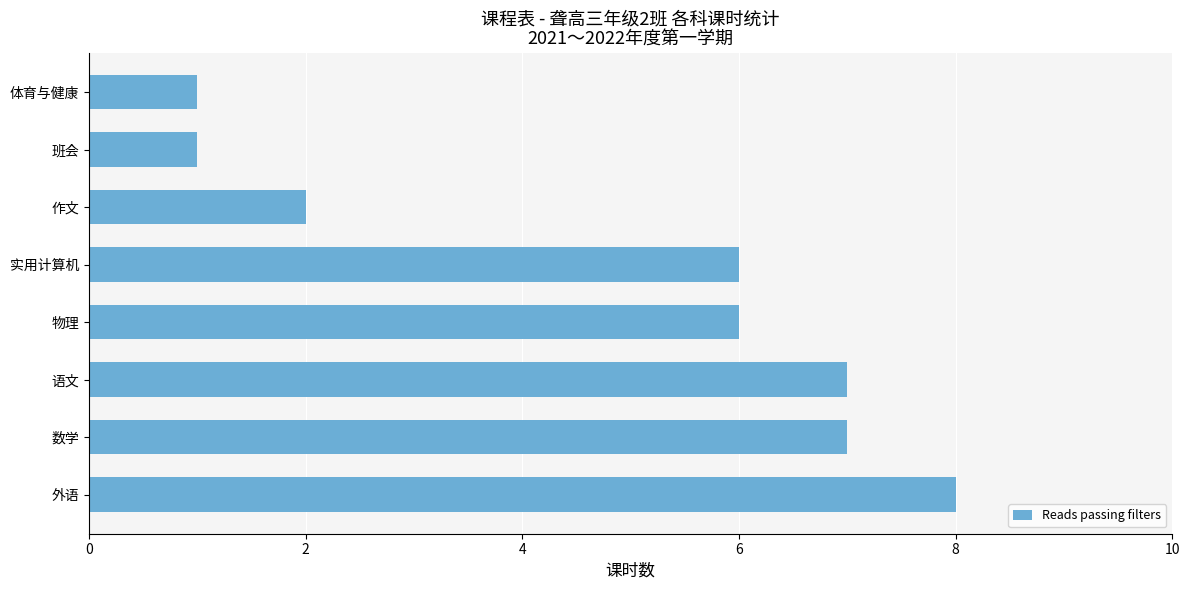

True or false: the data shows 1 at 体育与健康.

True